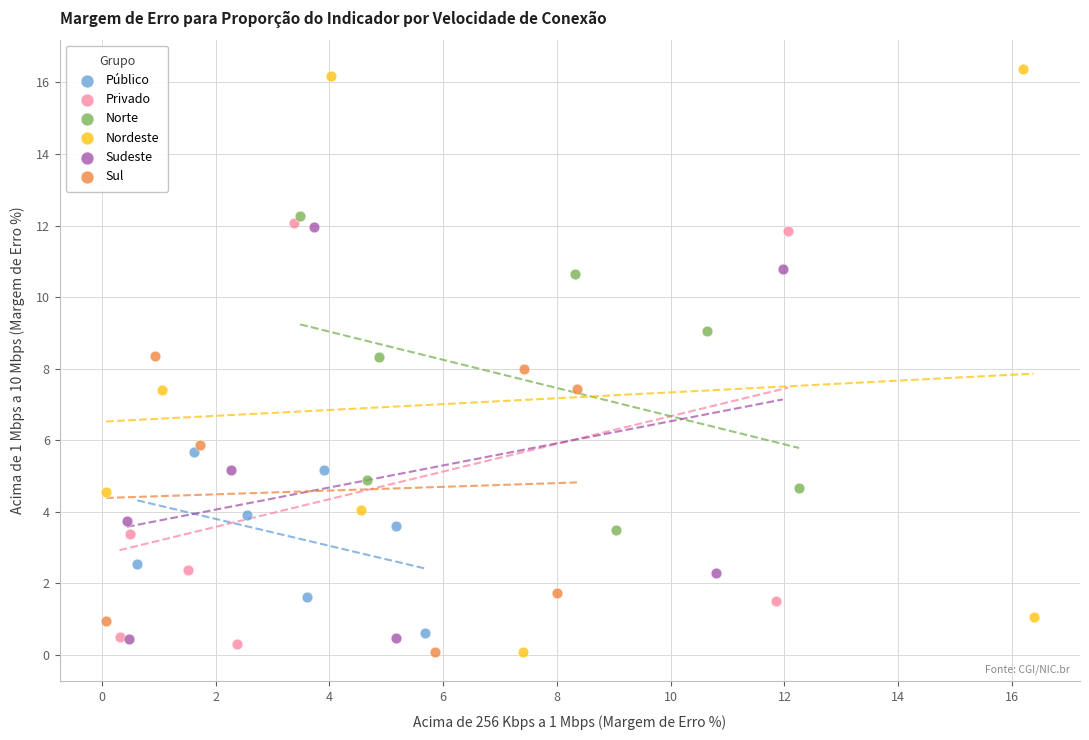

Which series has the widest spread of Y values?

Nordeste